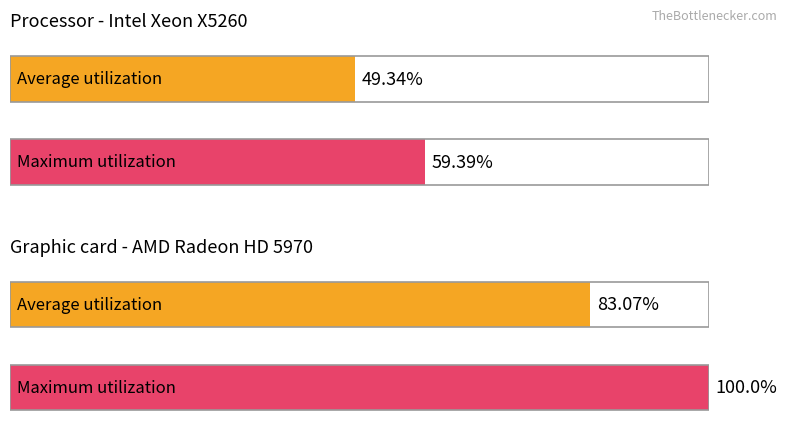

How many values in the Average utilization series exceed 83?

1